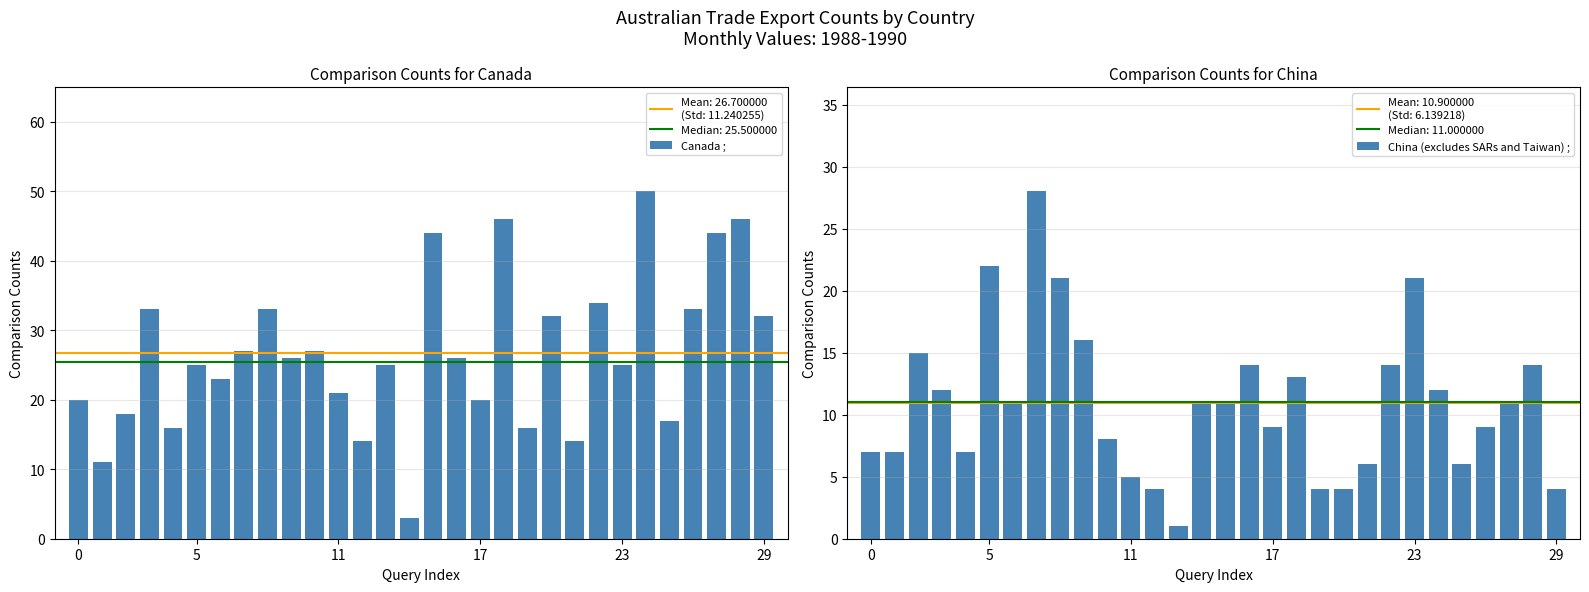

True or false: Canada ; has a value of 67 at 24.

False